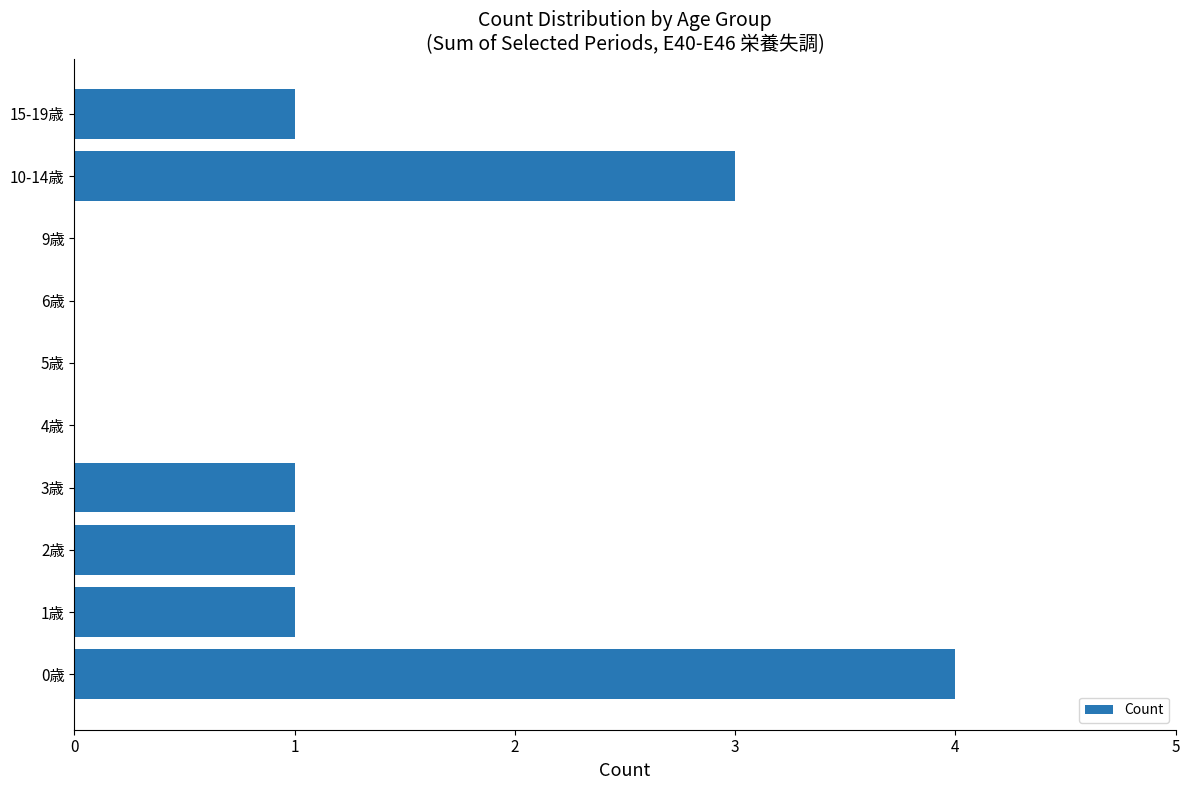

True or false: the data shows 3 at 10-14歳.

True